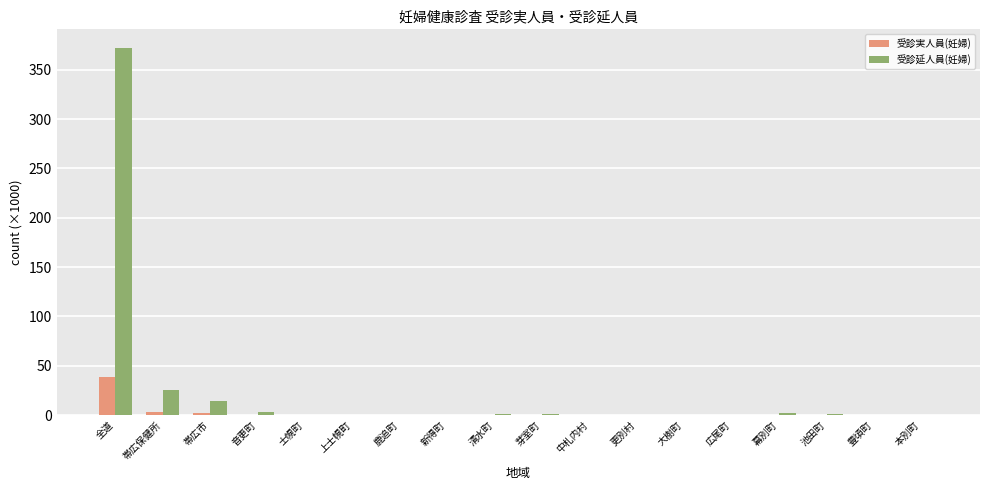

What is the maximum value shown in the chart?

372.3